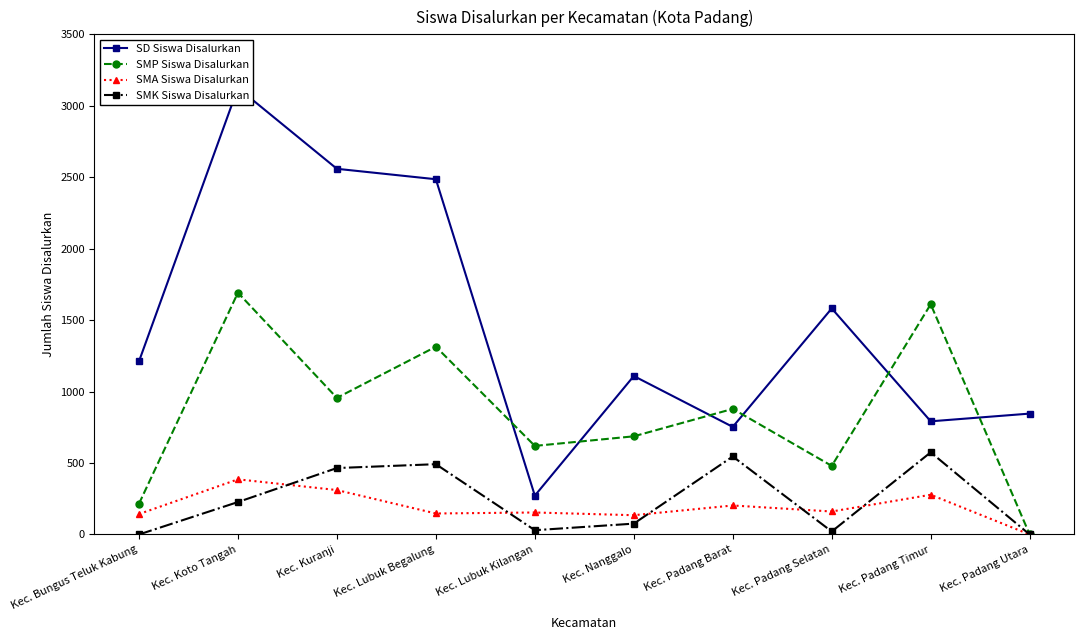

What are all the series names shown in the legend?

SD Siswa Disalurkan, SMP Siswa Disalurkan, SMA Siswa Disalurkan, SMK Siswa Disalurkan